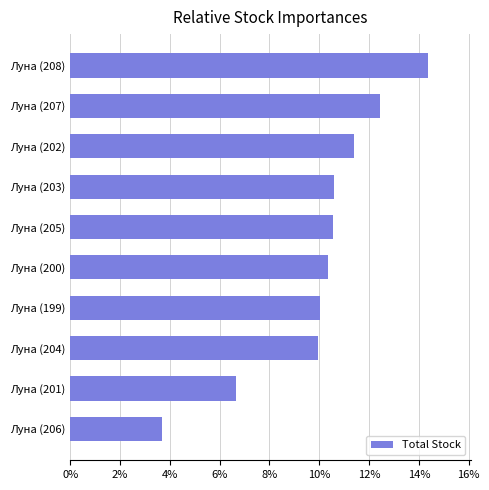

Count the number of categories in the chart.

10